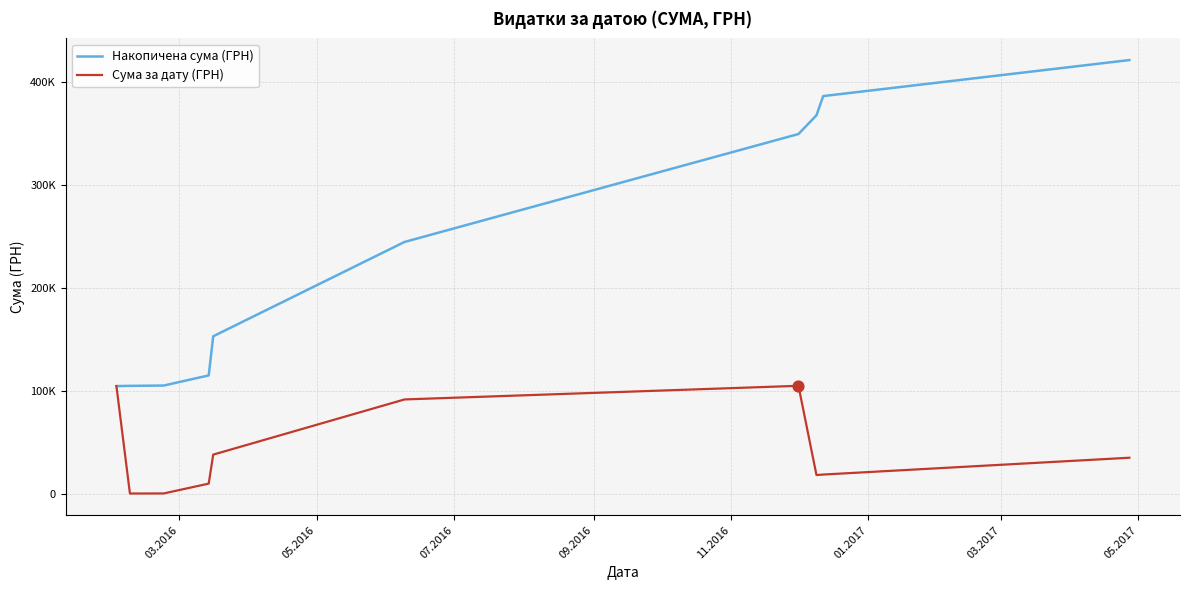

Does the chart have visible grid lines?

Yes